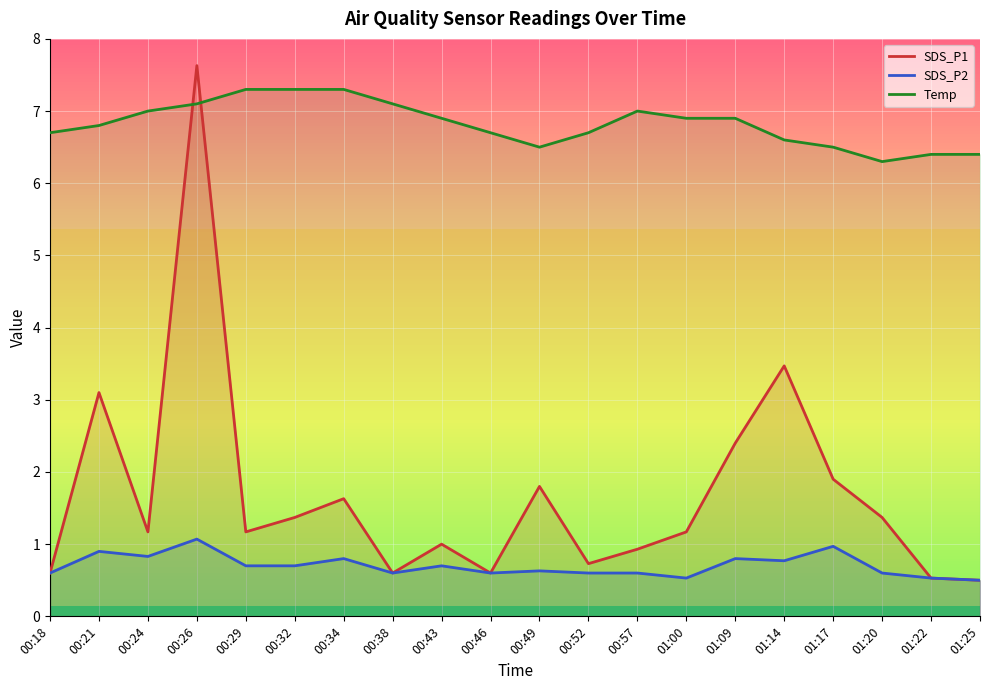

True or false: Temp and SDS_P2 cross at least once.

False